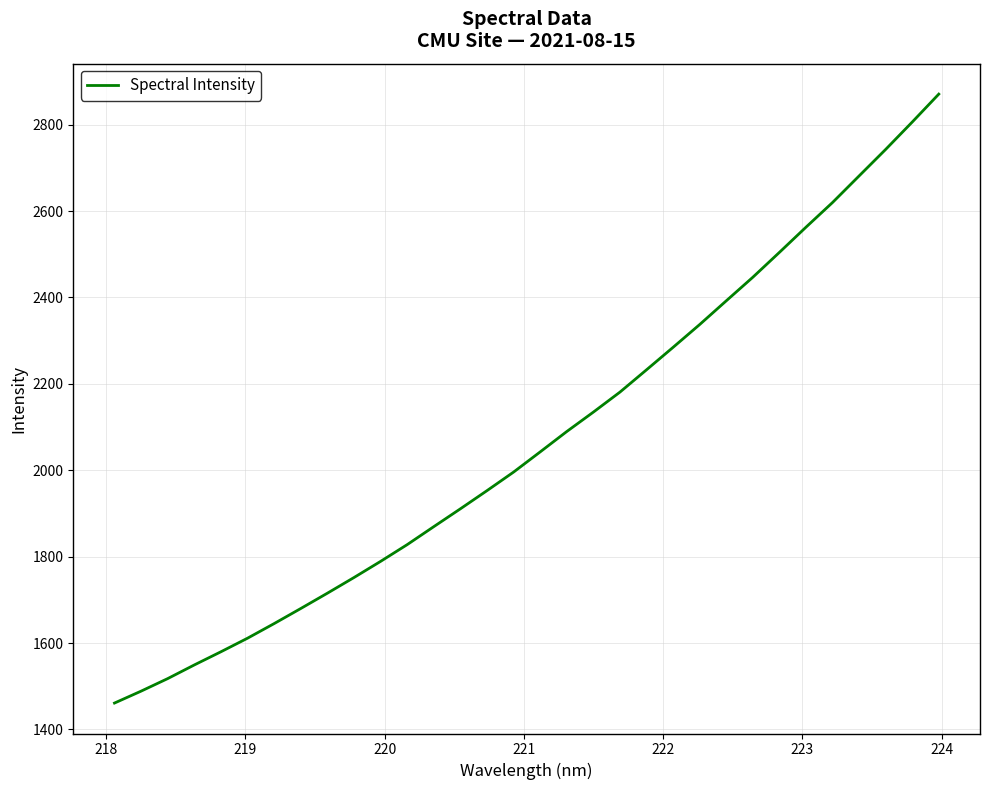

What is the minimum value shown in the chart?

1461.0